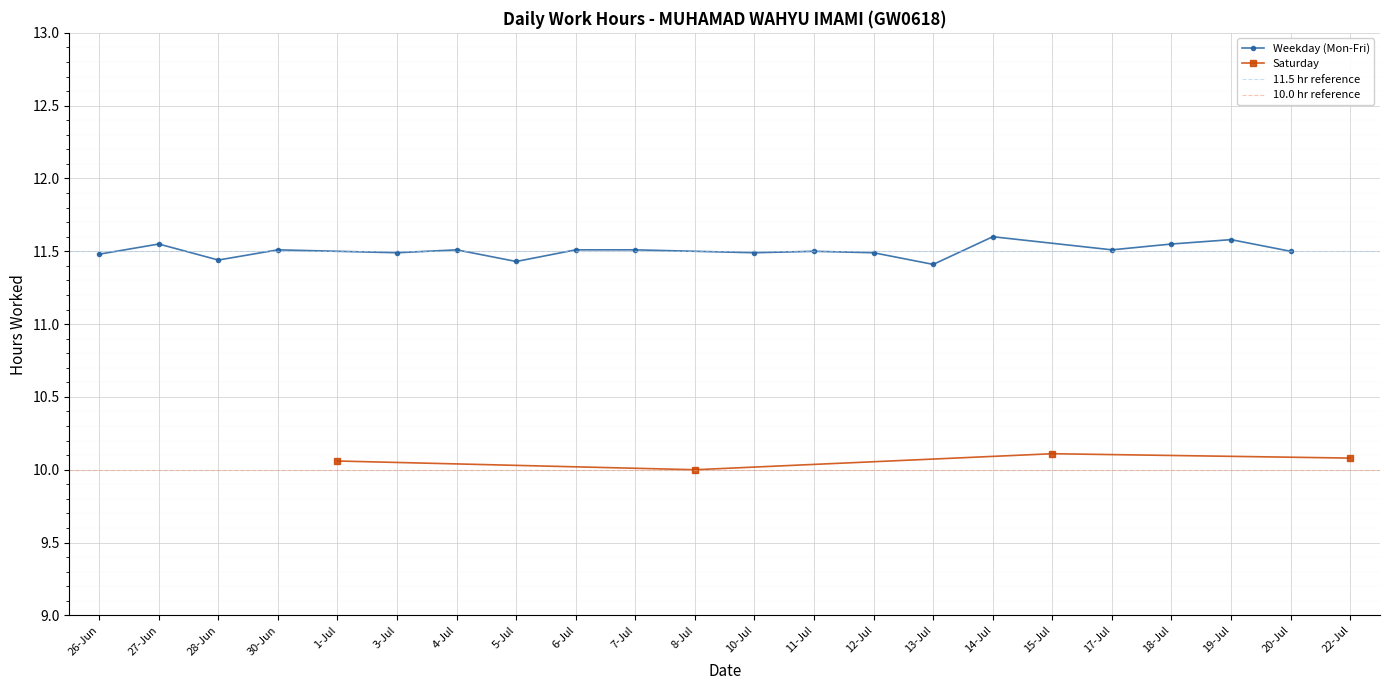

Where is the first local minimum for Saturday?

8-Jul